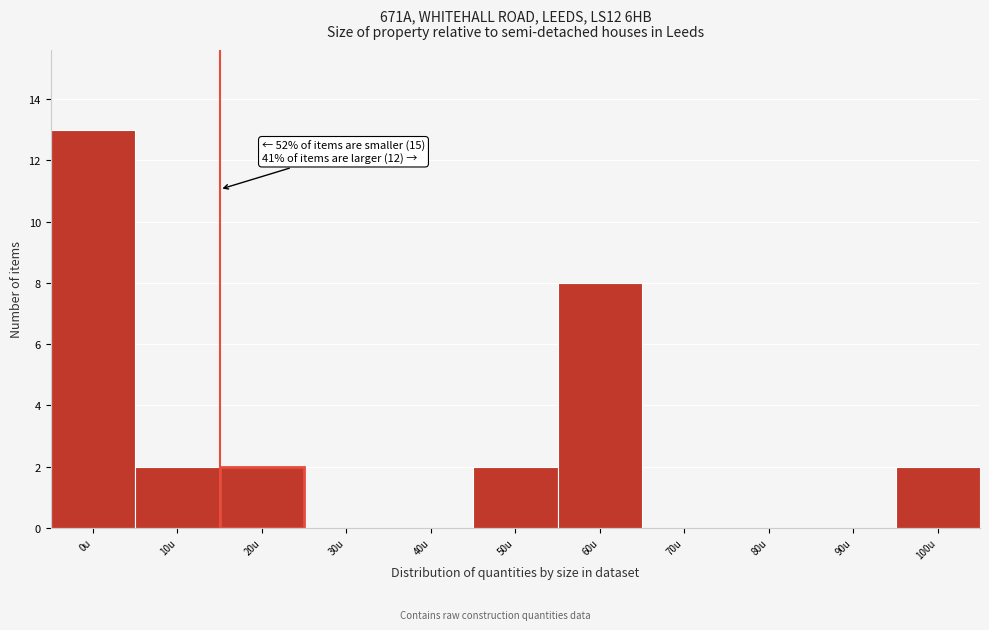

Reading left to right, list all the values displayed in this chart.

0u=13	10u=2	20u=2	30u=0	40u=0	50u=2	60u=8	70u=0	80u=0	90u=0	100u=2